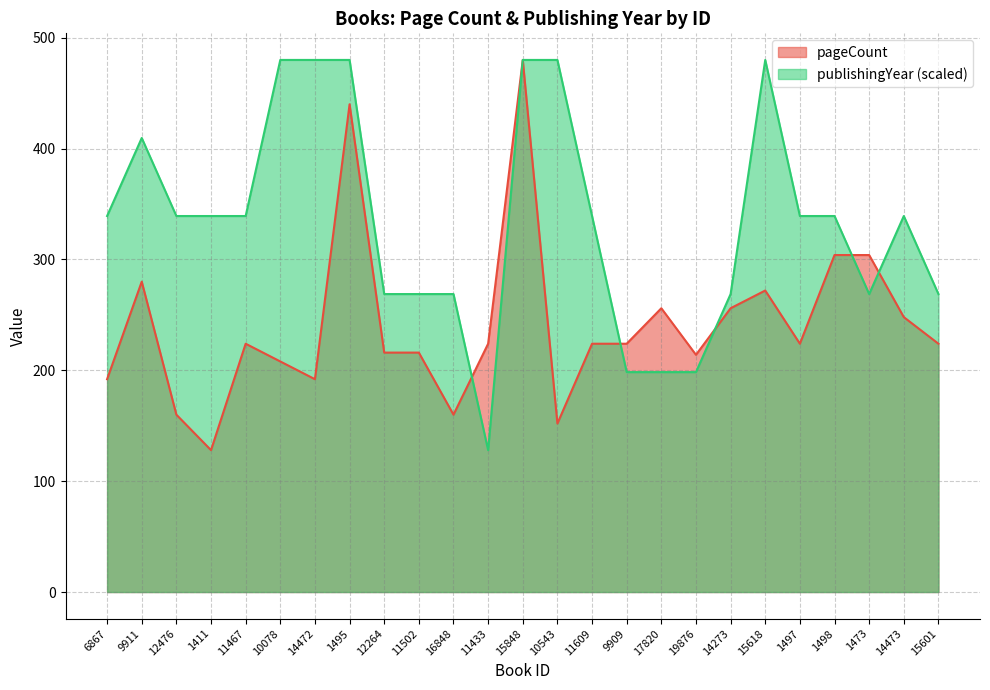

Which has a higher value, 15848 or 15618?

15848